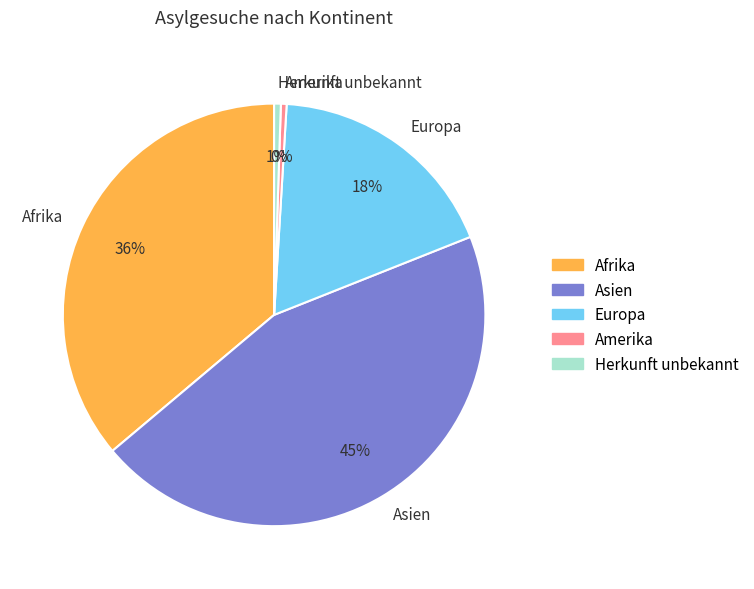

Does any single category account for the majority?

No